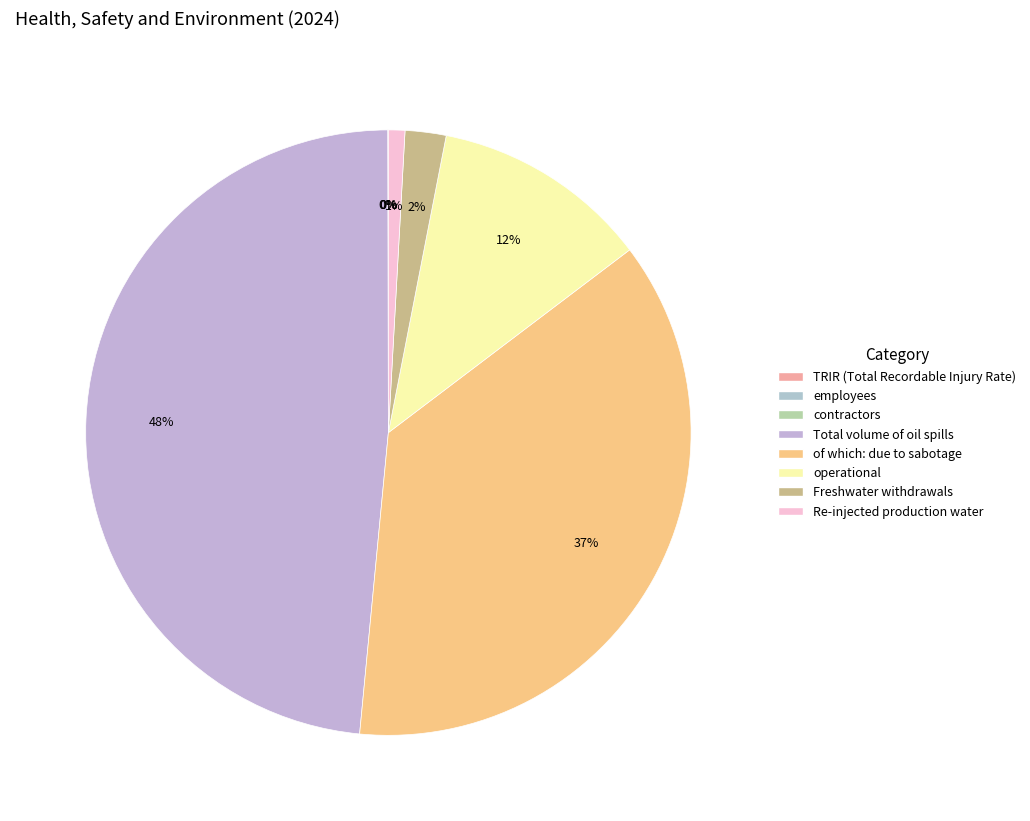

Is Re-injected production water the majority of the pie?

No